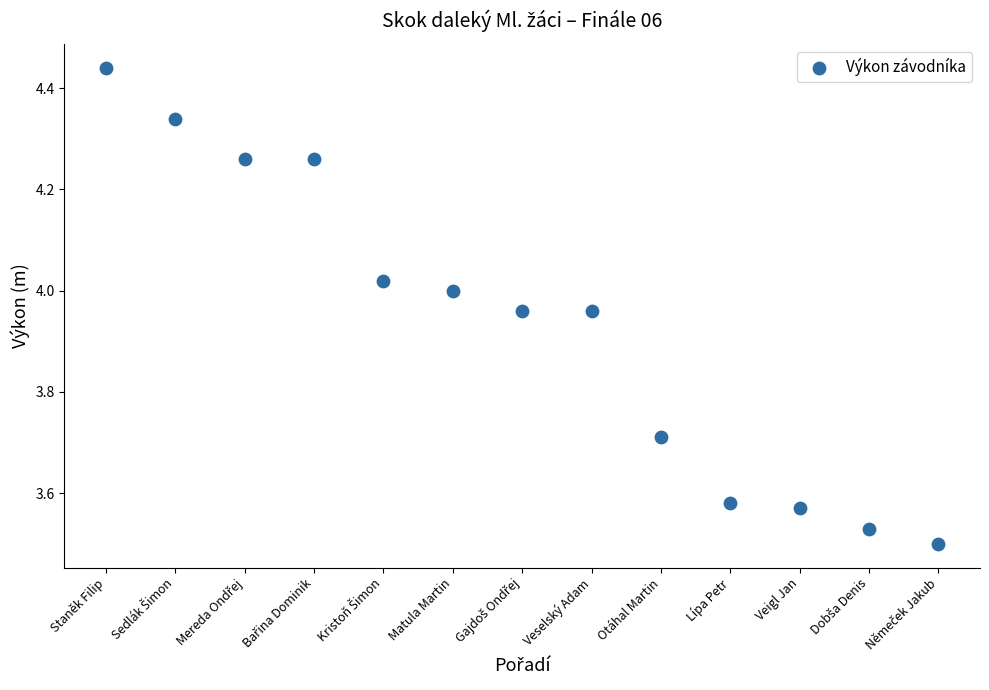

What is the range of Y values (max minus min)?

0.9